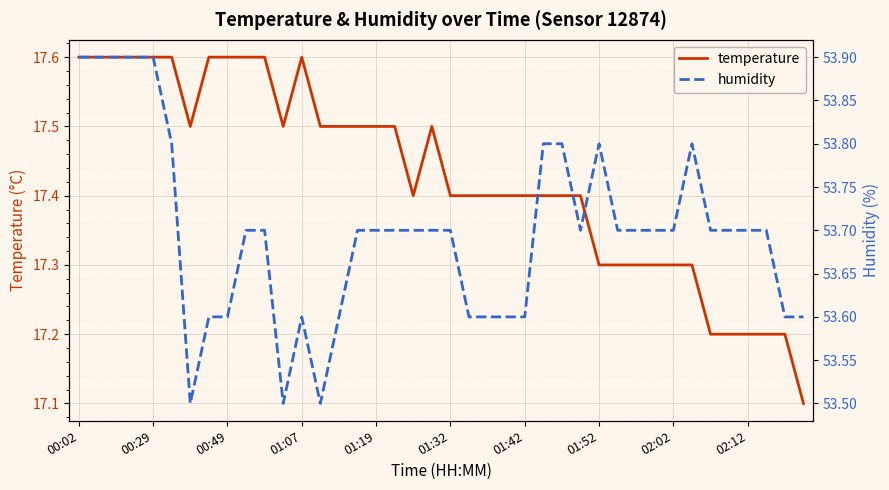

What is the sum of the temperature values at 02:12 and 02:02?

34.5